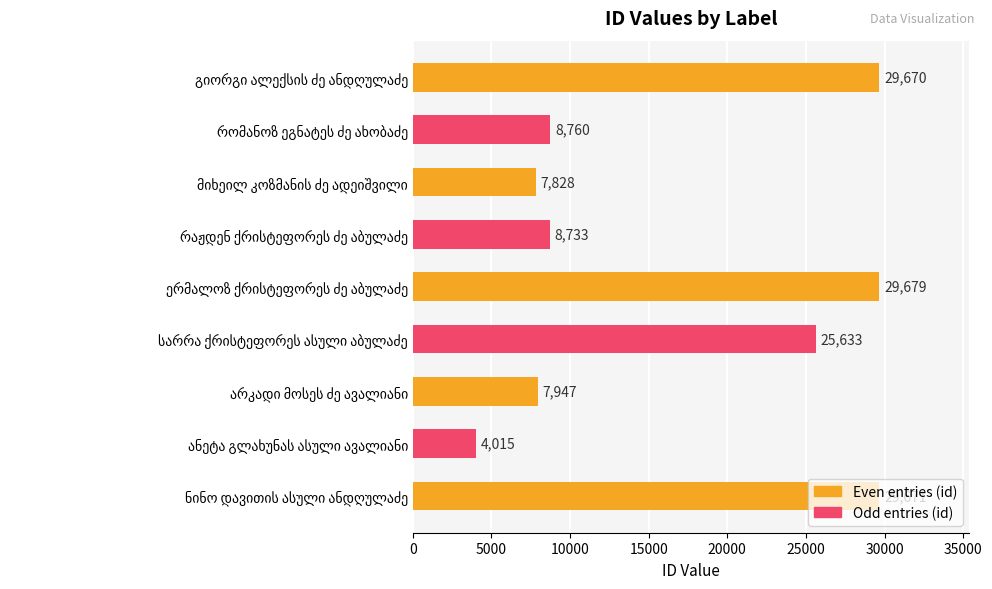

How many bars are there in total?

9